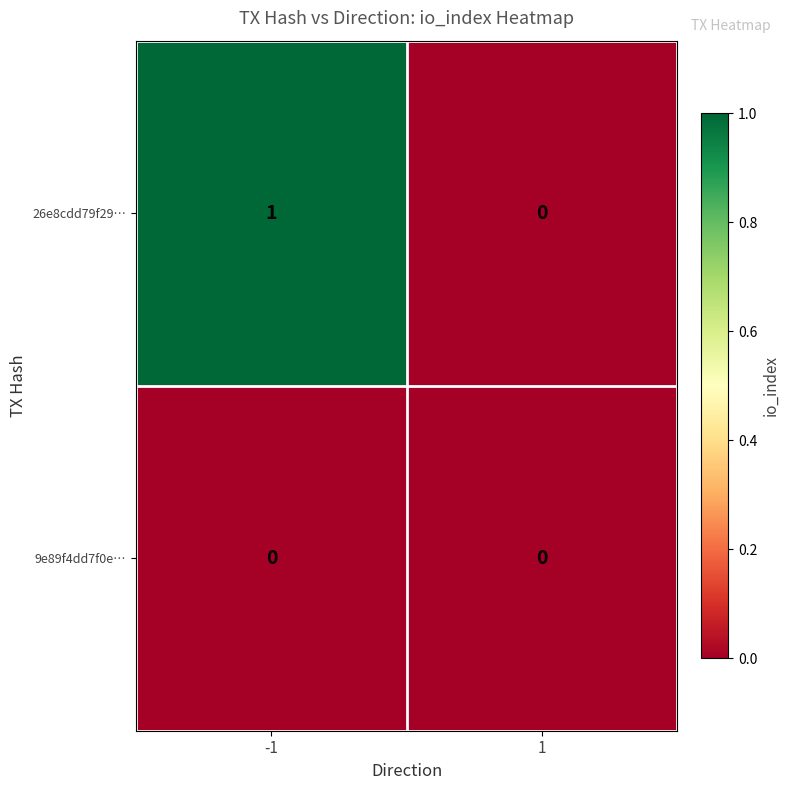

The value of 26e8cdd79f29… at 1 is 0. True or false?

True